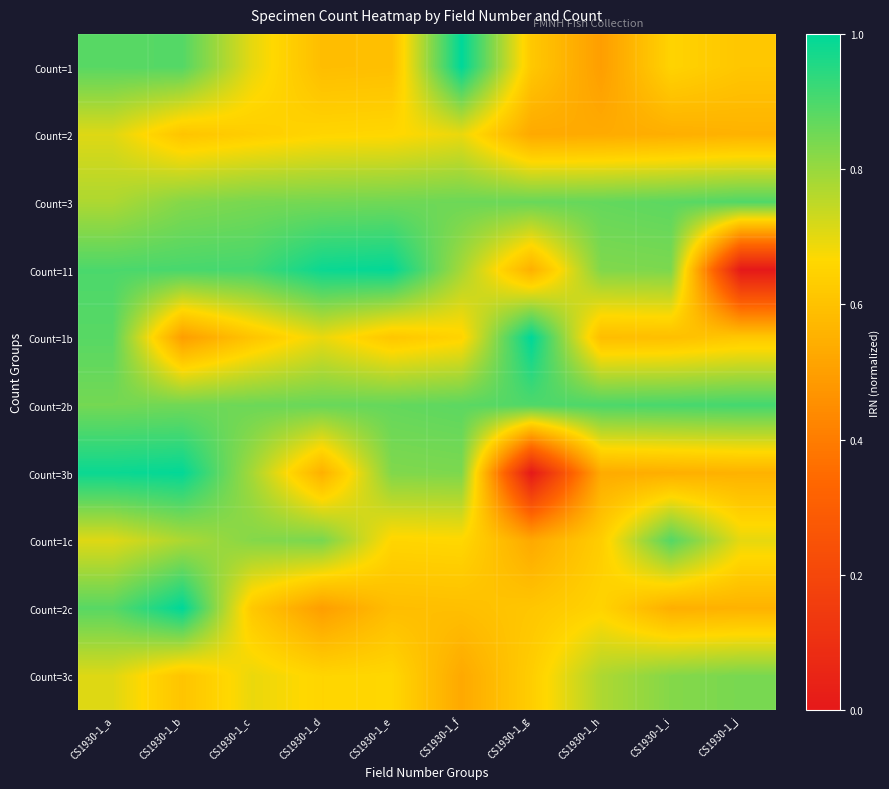

Between CS1930-1_d and CS1930-1_i, which is larger?

CS1930-1_i